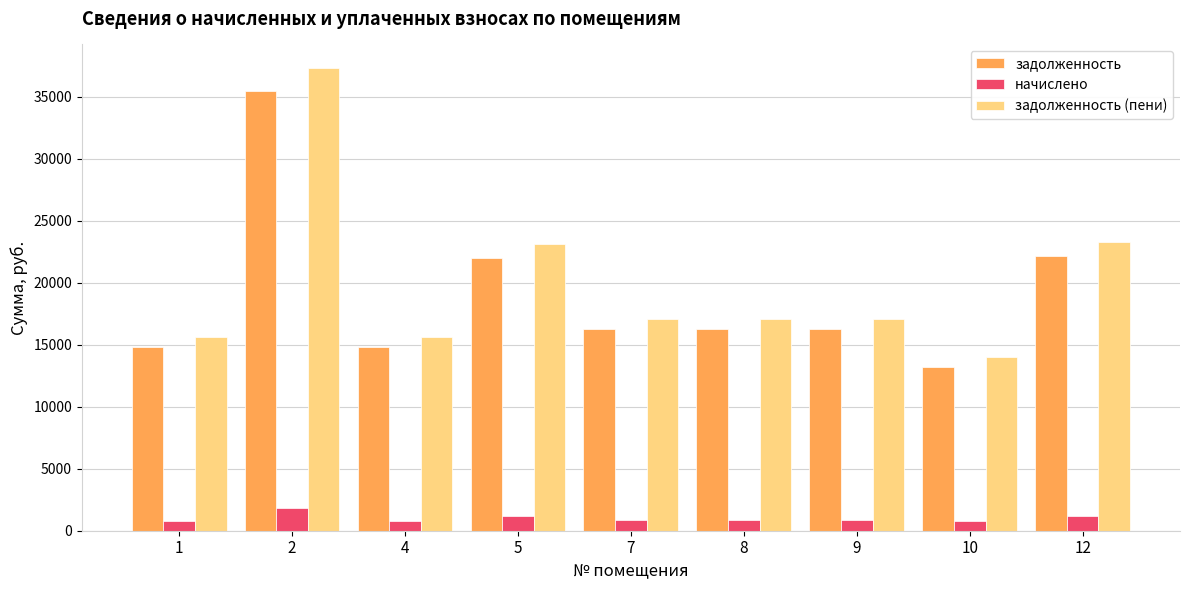

Is the value of задолженность (пени) at 2 greater than the value of задолженность at 9?

Yes